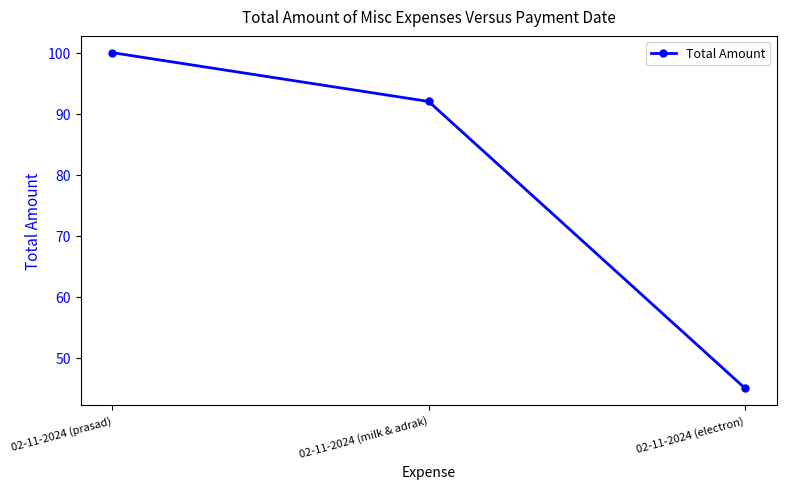

Count the number of data series in this chart.

1